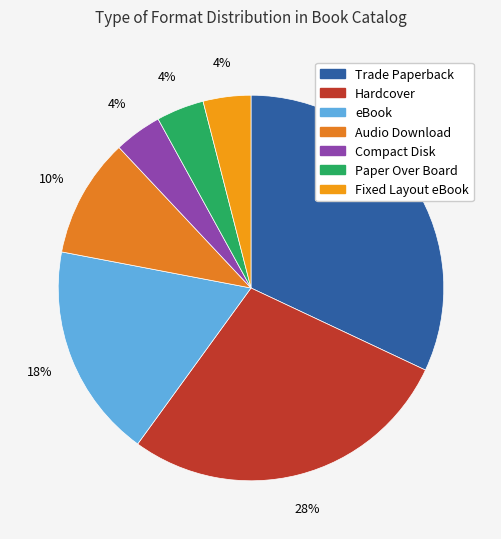

True or false: Hardcover accounts for 28% of the total.

True